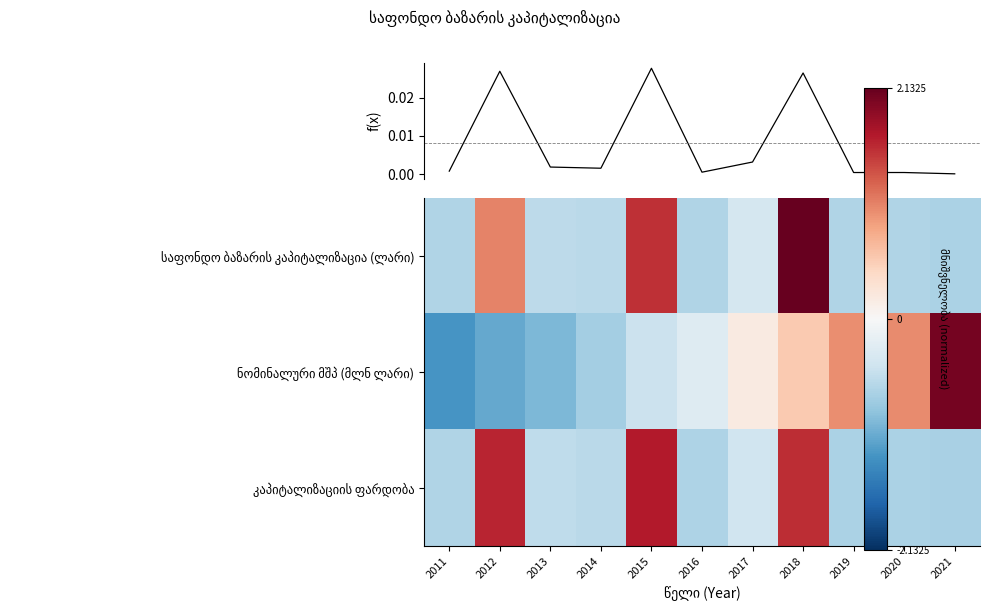

What is the spread (max minus min) of values at 2019?

1.7